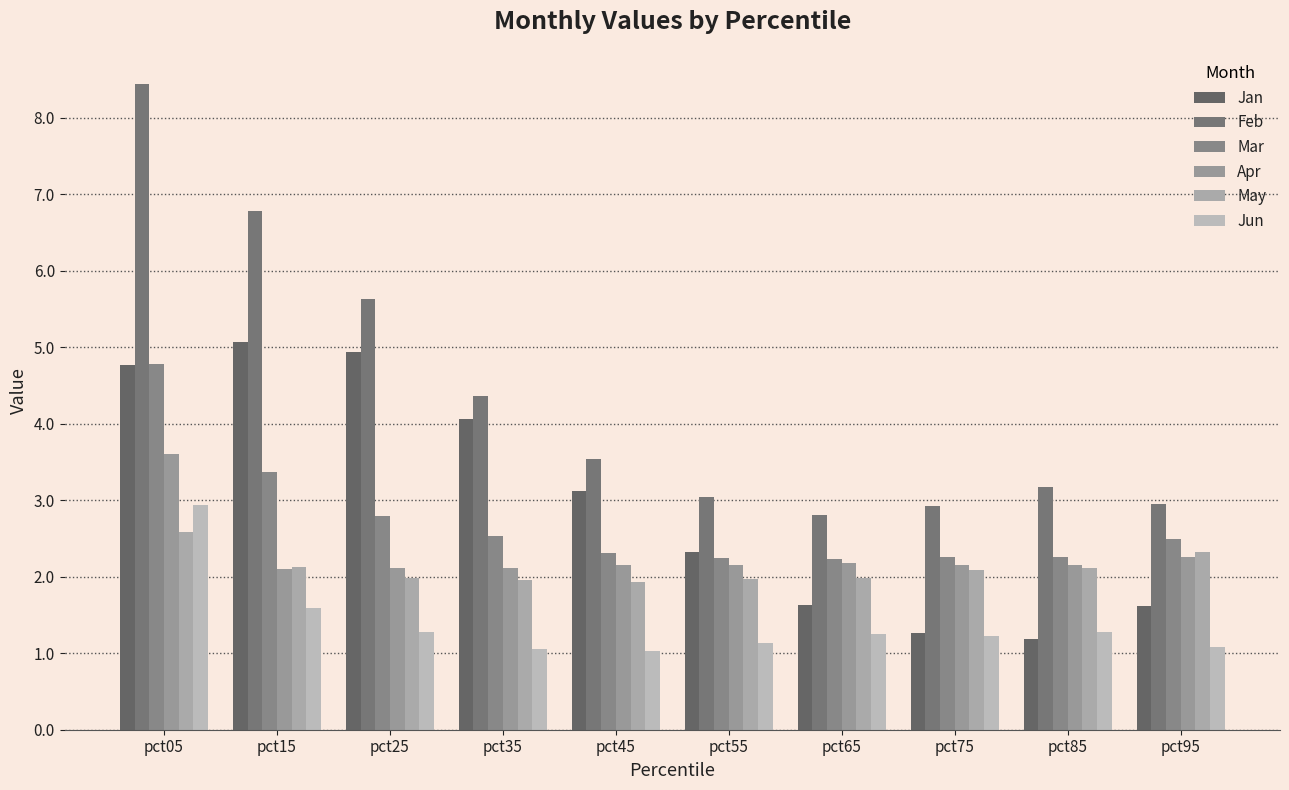

What is the total value across all series at pct55?

12.9